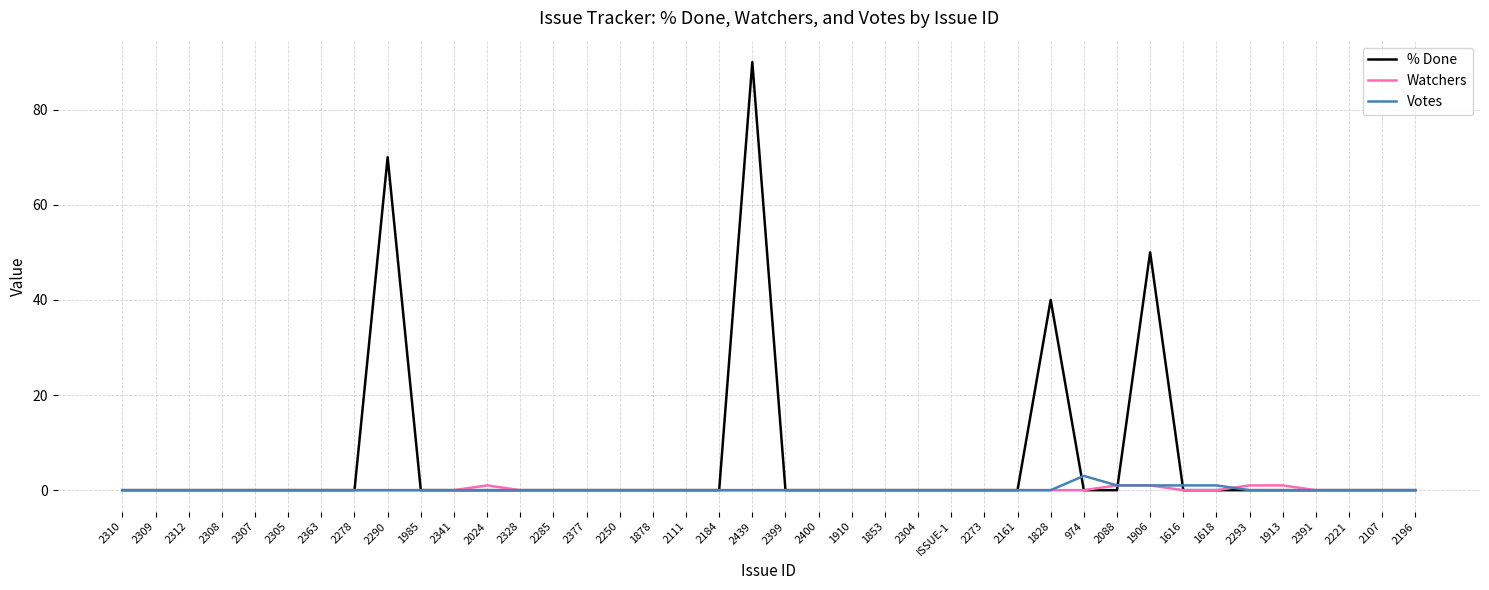

How many series are shown in this chart?

3